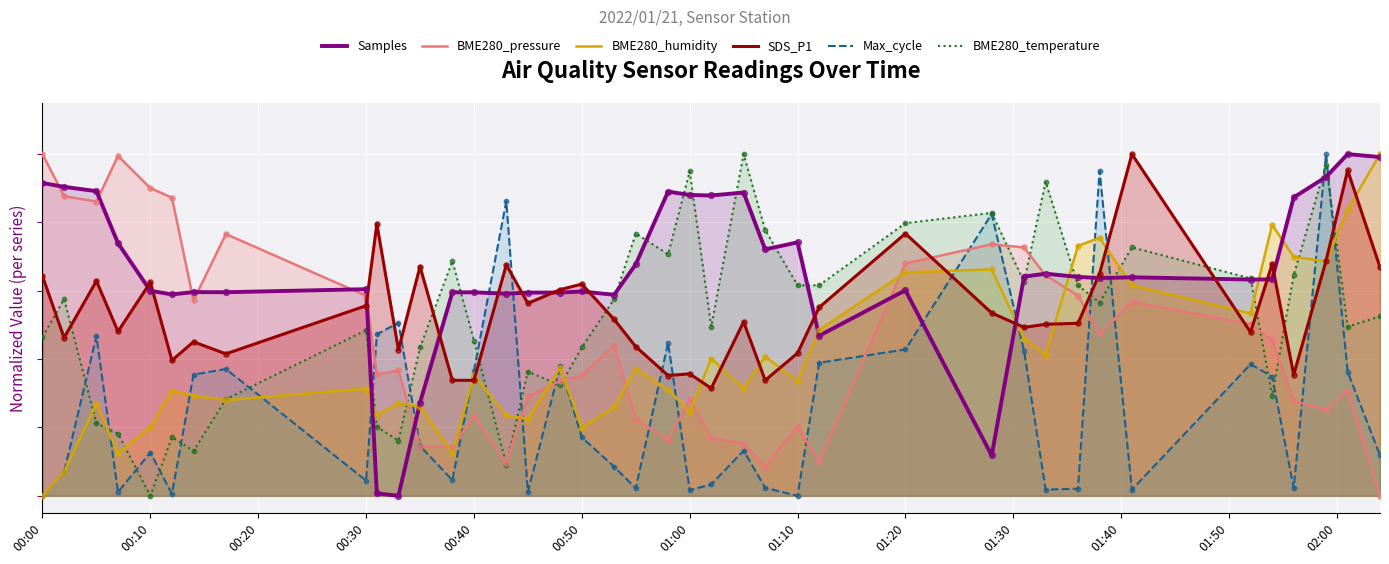

At how many categories does at least one series exceed 0?

40